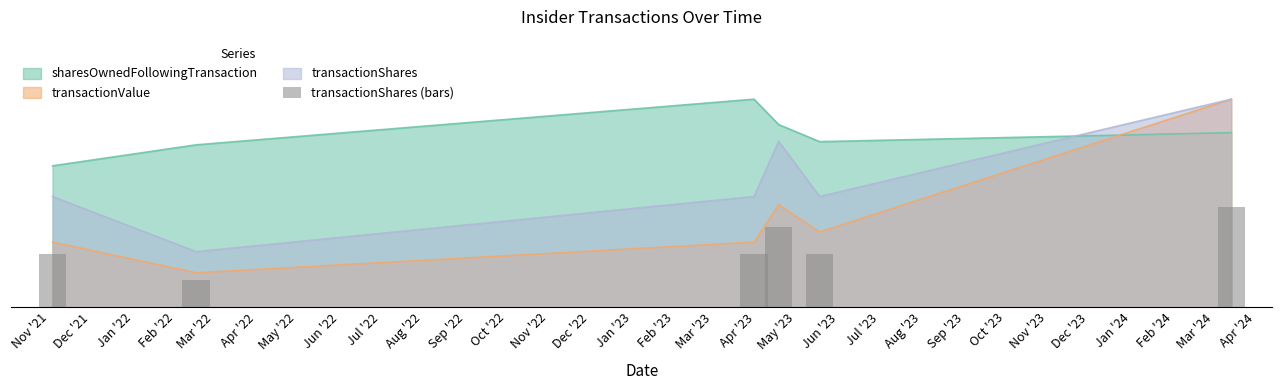

Reading right to left, list all the values displayed in this chart.

12000.0	6374.5	9561.8	6374.5	3187.3	6374.5